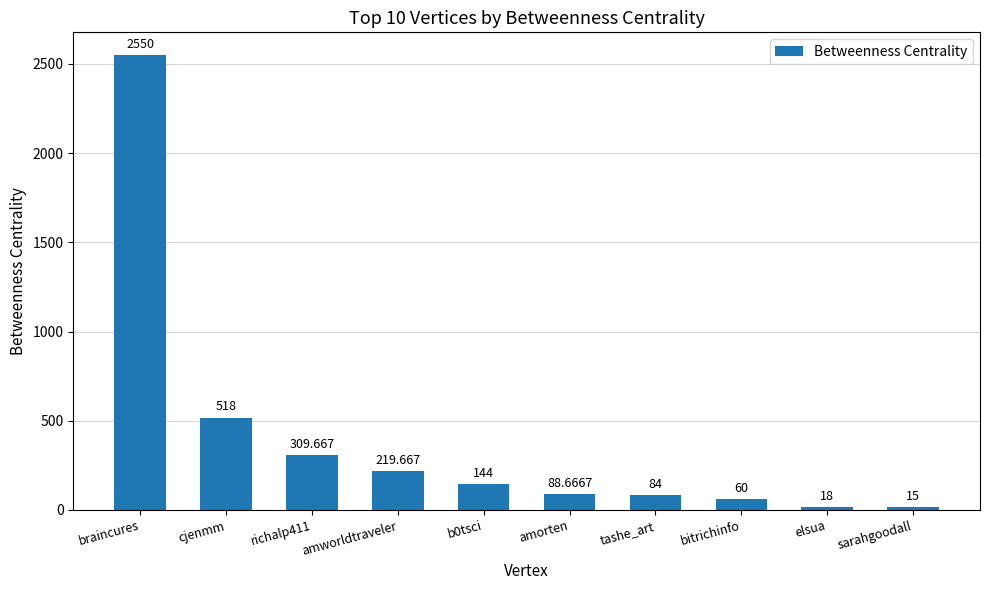

What is the average value?

400.7